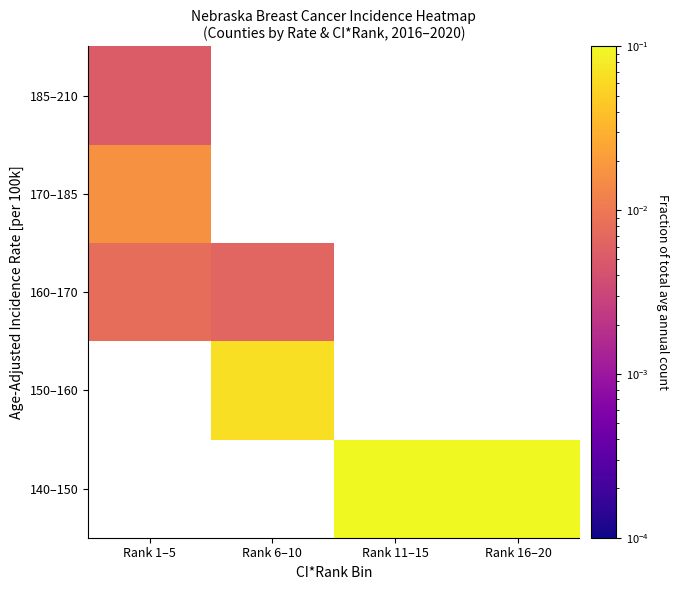

Is the value of 140–150 at Rank 1–5 greater than the value of 150–160 at Rank 16–20?

No